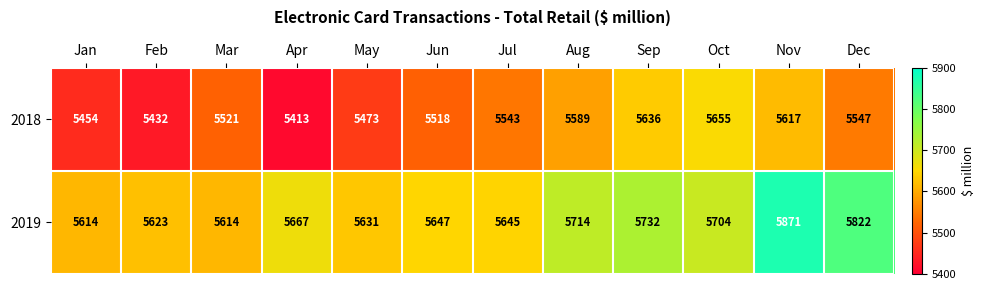

Reading left to right, what are all the values shown in this chart?

2018: 5454	5432	5521	5413	5473	5518	5543	5589	5636	5655	5617	5547
2019: 5614	5623	5614	5667	5631	5647	5645	5714	5732	5704	5871	5822